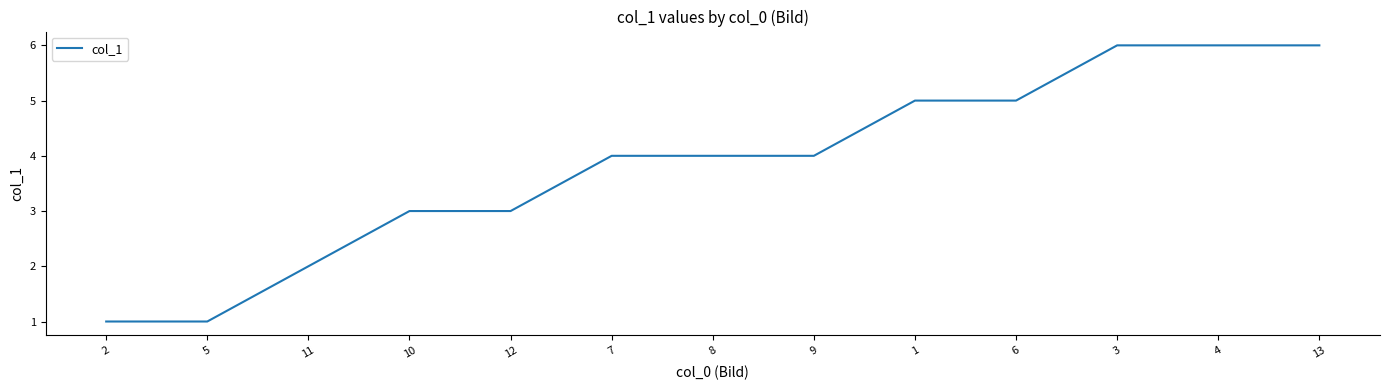

What is the approximate value at 10?

3